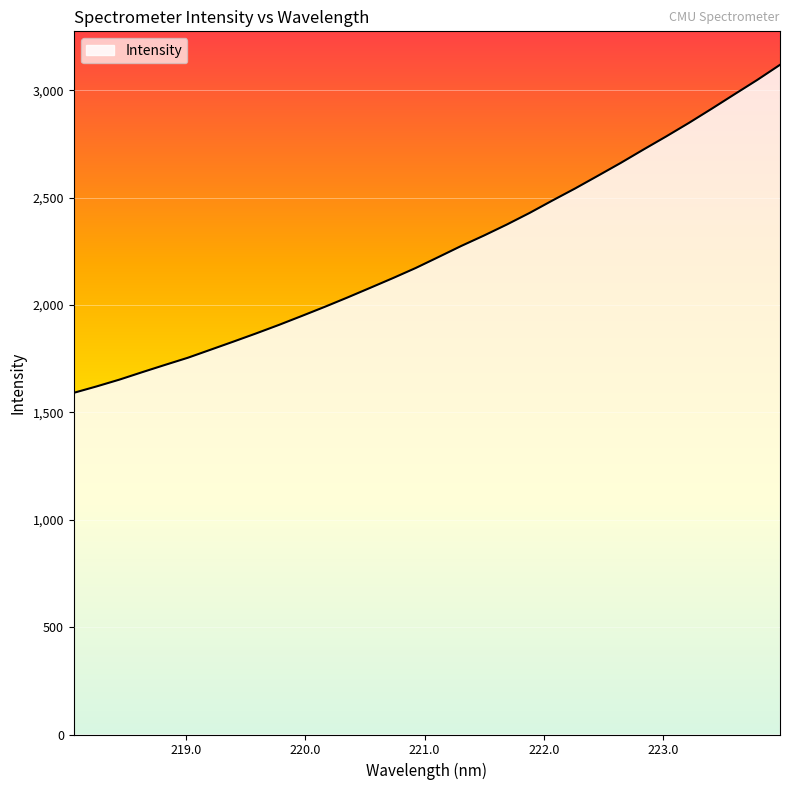

Reading left to right, list all the values displayed in this chart.

1590.8	1620.7	1652.3	1686.9	1720.8	1754.1	1791.6	1829.3	1867.6	1907.2	1948.7	1990.8	2034.5	2079.6	2125.0	2172.1	2223.1	2274.7	2323.4	2374.4	2428.4	2486.2	2542.5	2601.5	2661.1	2723.5	2784.6	2847.7	2913.6	2980.9	3047.7	3118.0